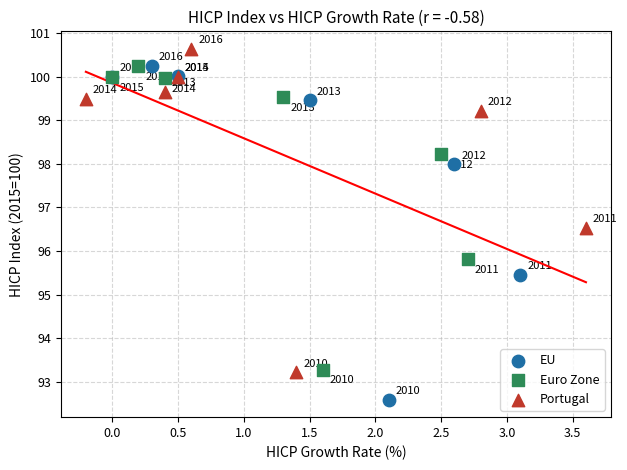

What are all the series names shown in the legend?

EU, Euro Zone, Portugal